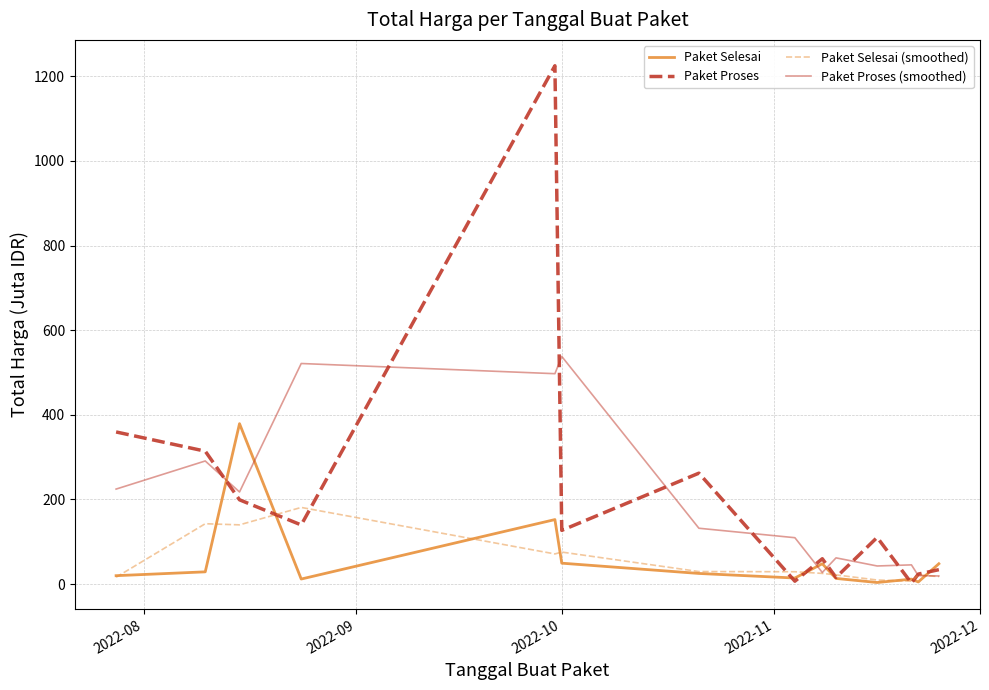

True or false: Paket Proses (smoothed) and Paket Proses cross at least once.

True